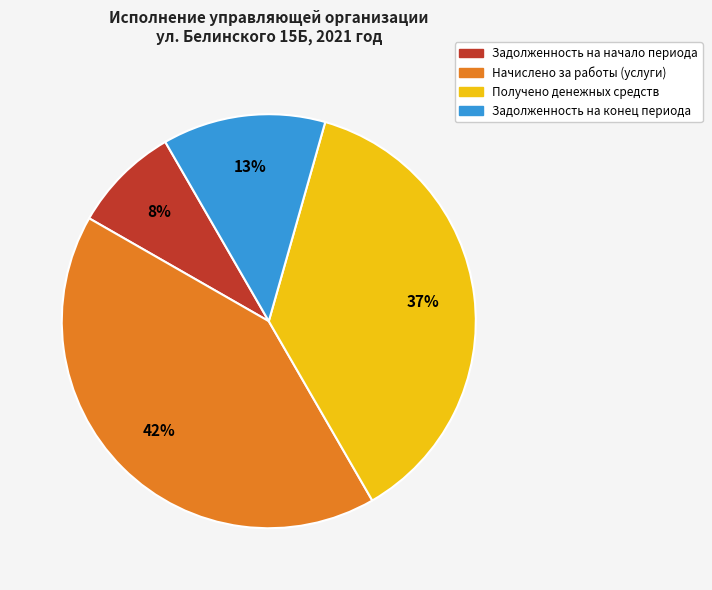

To the nearest percent, what is the average slice percentage?

25%